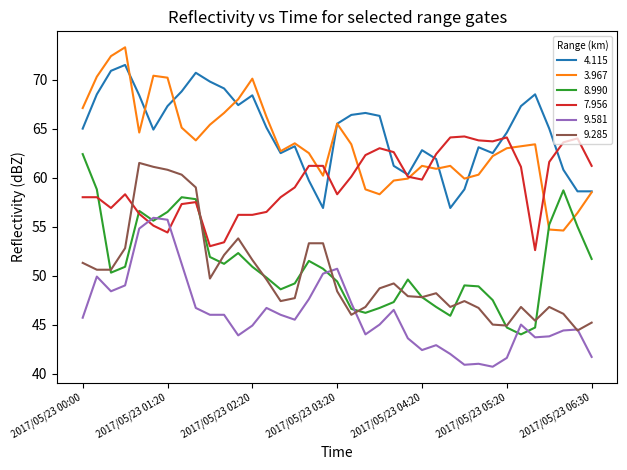

What is the maximum value for 4.115?

71.5